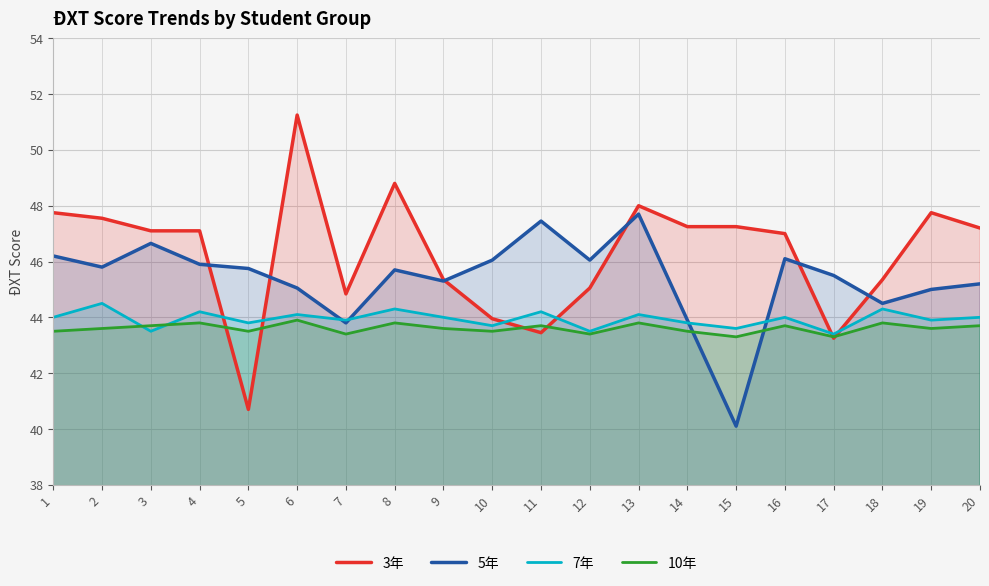

Is it true that 5年 equals 20.3 at 3?

False